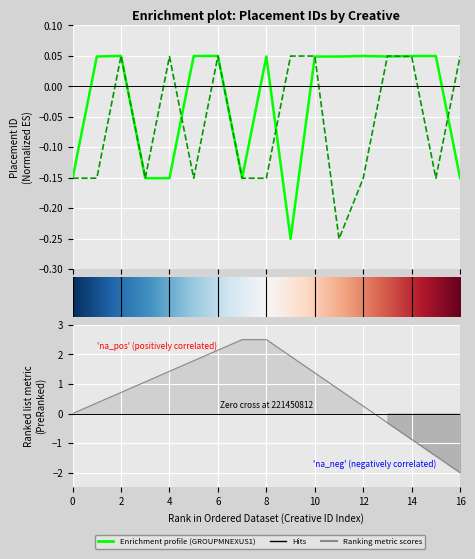

How many negative values does the GROUPMNEXUS7 series have?

9